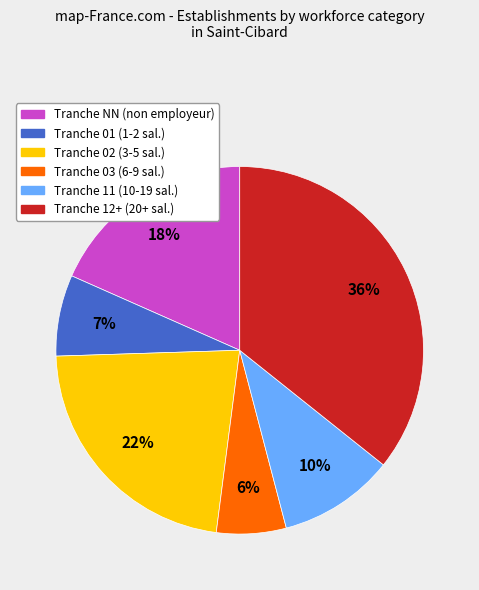

How many slices are in this pie chart?

6